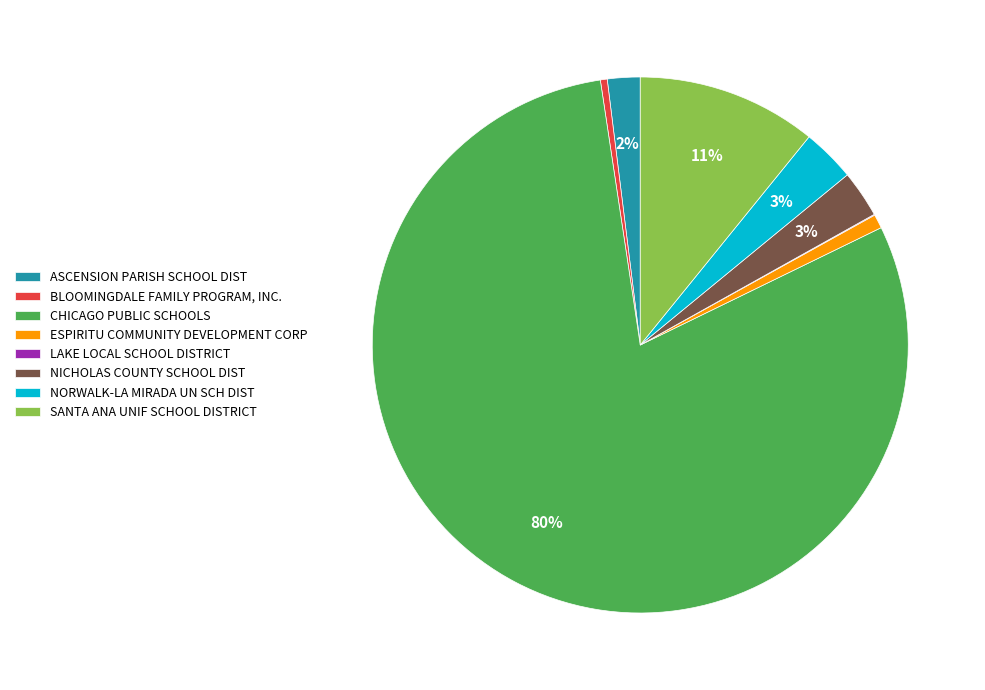

Which has a higher value, NICHOLAS COUNTY SCHOOL DIST or CHICAGO PUBLIC SCHOOLS?

CHICAGO PUBLIC SCHOOLS